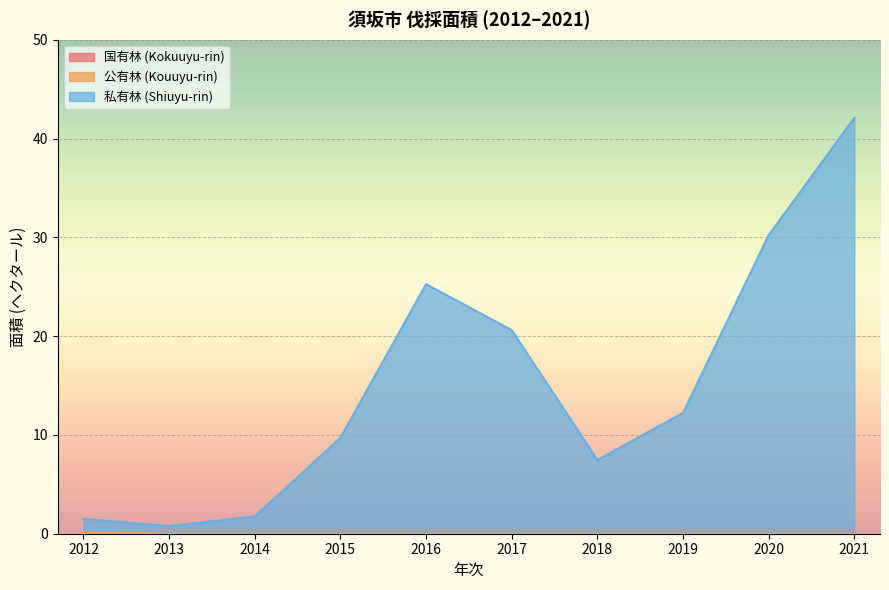

The value of 公有林 (Kouuyu-rin) at 2016 is -0.1. True or false?

False